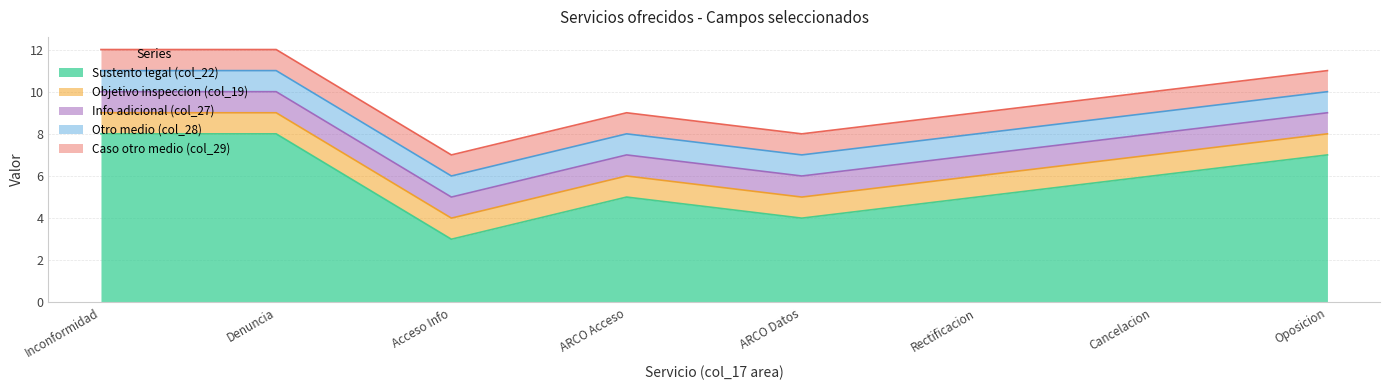

Is the value of Sustento legal (col_22) at Cancelacion greater than the value of Objetivo inspeccion (col_19) at Cancelacion?

Yes